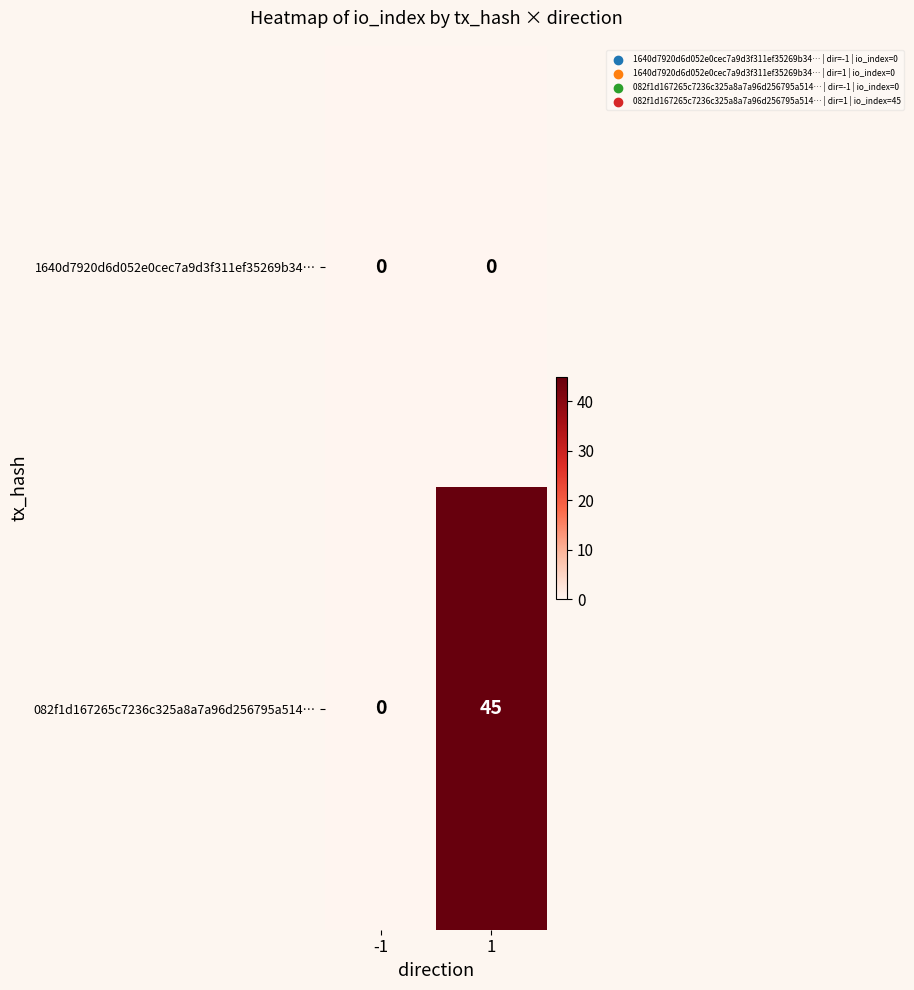

List the series in order of their overall mean, lowest first.

1640d7920d6d052e0cec7a9d3f311ef35269b34…, 082f1d167265c7236c325a8a7a96d256795a514…